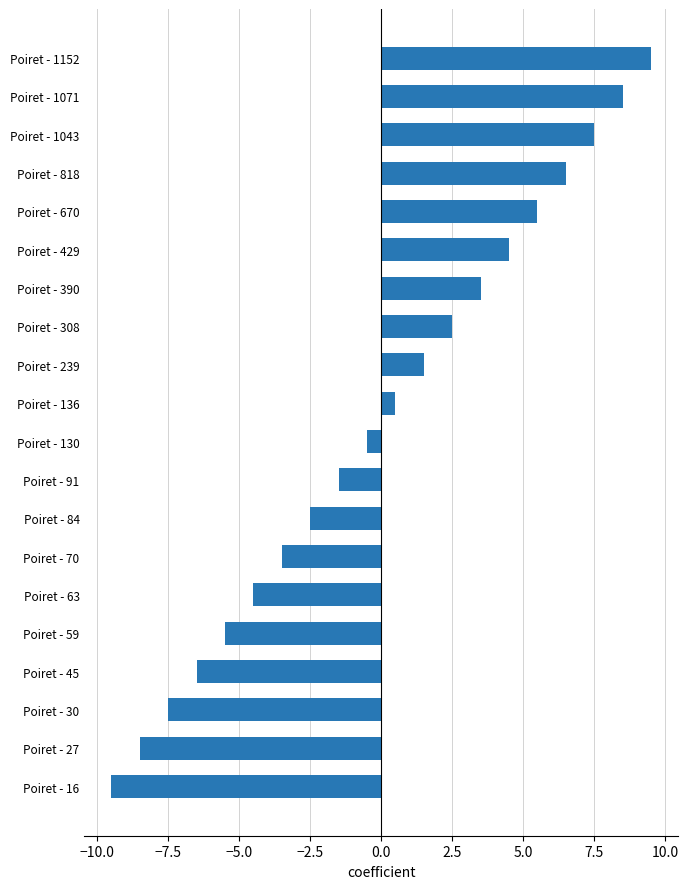

The chart shows a value of -0.5 at Poiret - 130. True or false?

True